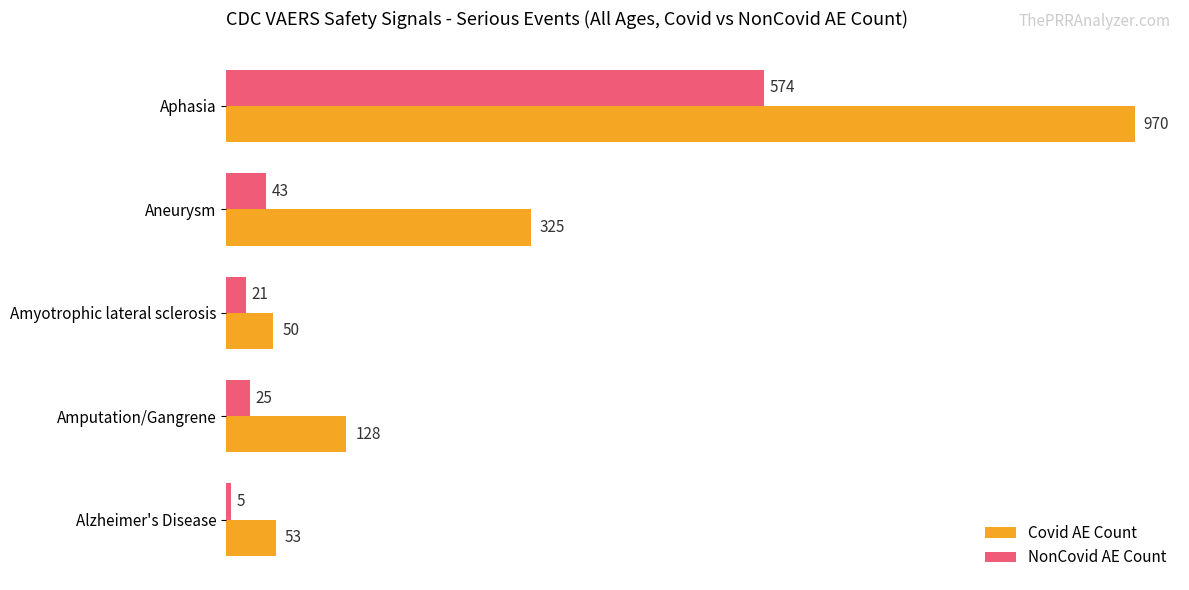

What is the spread (max minus min) of values at Amputation/Gangrene?

103